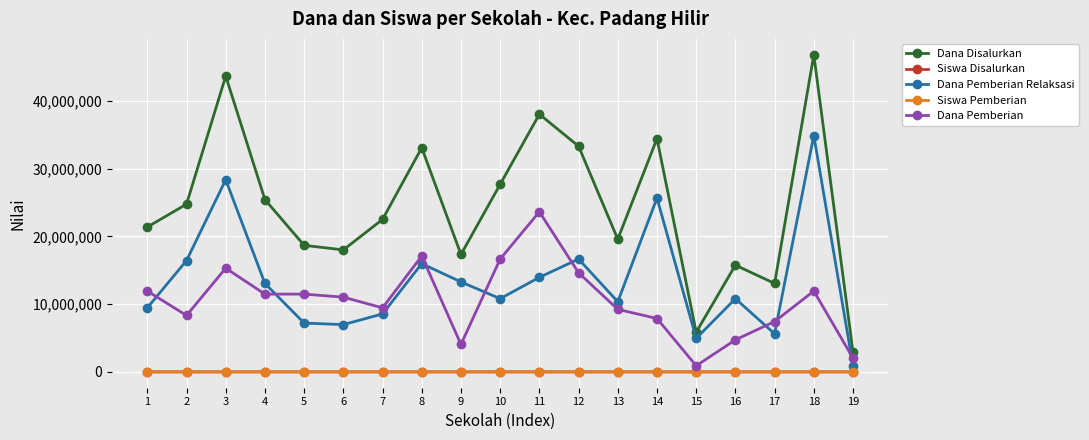

The value of Dana Disalurkan at 8 is 33075000. True or false?

True